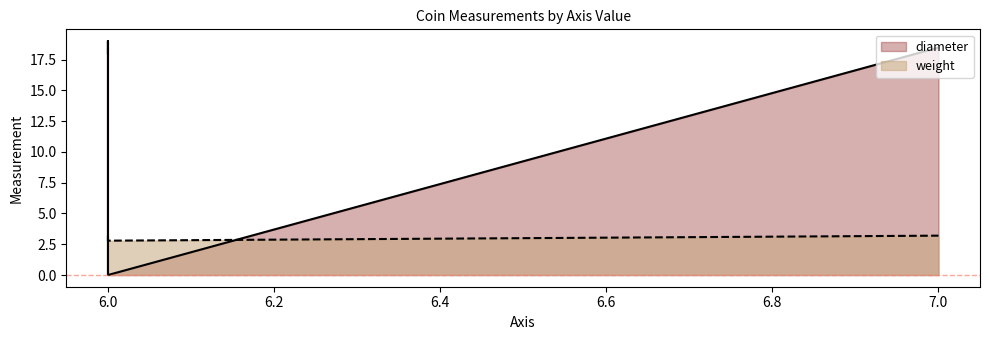

Where does the diameter series first go above 18?

7